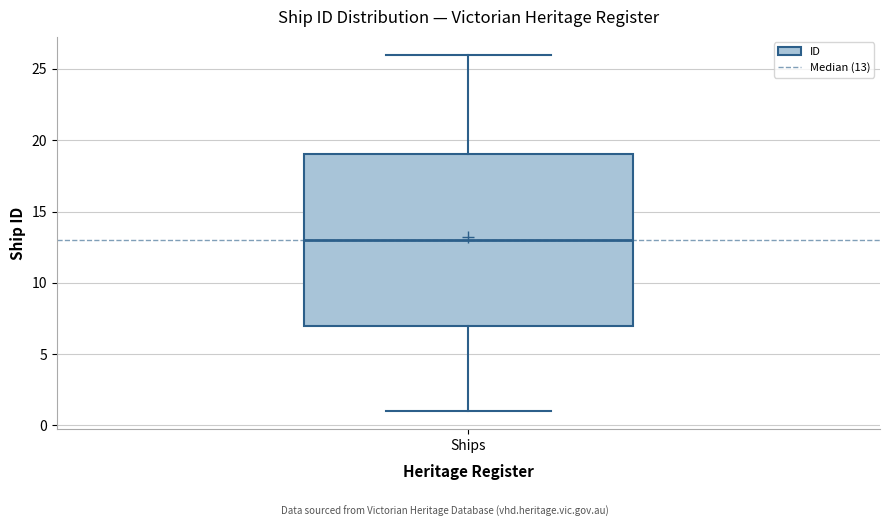

Transcribe this box plot: give where the median line is, the range the box spans, and where the two whiskers end, as read against the y-axis. The values are not printed on the chart, so give them approximately, as read against the axis.

median 13, box 7 to 19, whiskers 1 to 26